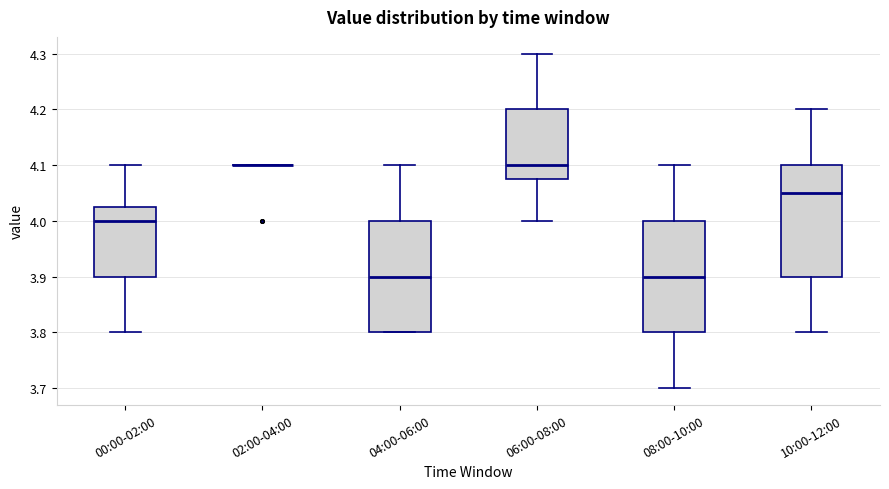

Reading left to right, transcribe this box plot: for each box, give where its median line is, the range the box spans, and where its two whiskers end, as read against the y-axis. The values are not printed on the chart, so give them approximately, as read against the axis.

00:00-02:00: median 4.00, box 3.90 to 4.03, whiskers 3.80 to 4.10
02:00-04:00: box collapsed to a line at 4.10, whiskers 4.10 to 4.10
04:00-06:00: median 3.90, box 3.80 to 4.00, whiskers 3.80 to 4.10
06:00-08:00: median 4.10, box 4.08 to 4.20, whiskers 4.00 to 4.30
08:00-10:00: median 3.90, box 3.80 to 4.00, whiskers 3.70 to 4.10
10:00-12:00: median 4.05, box 3.90 to 4.10, whiskers 3.80 to 4.20